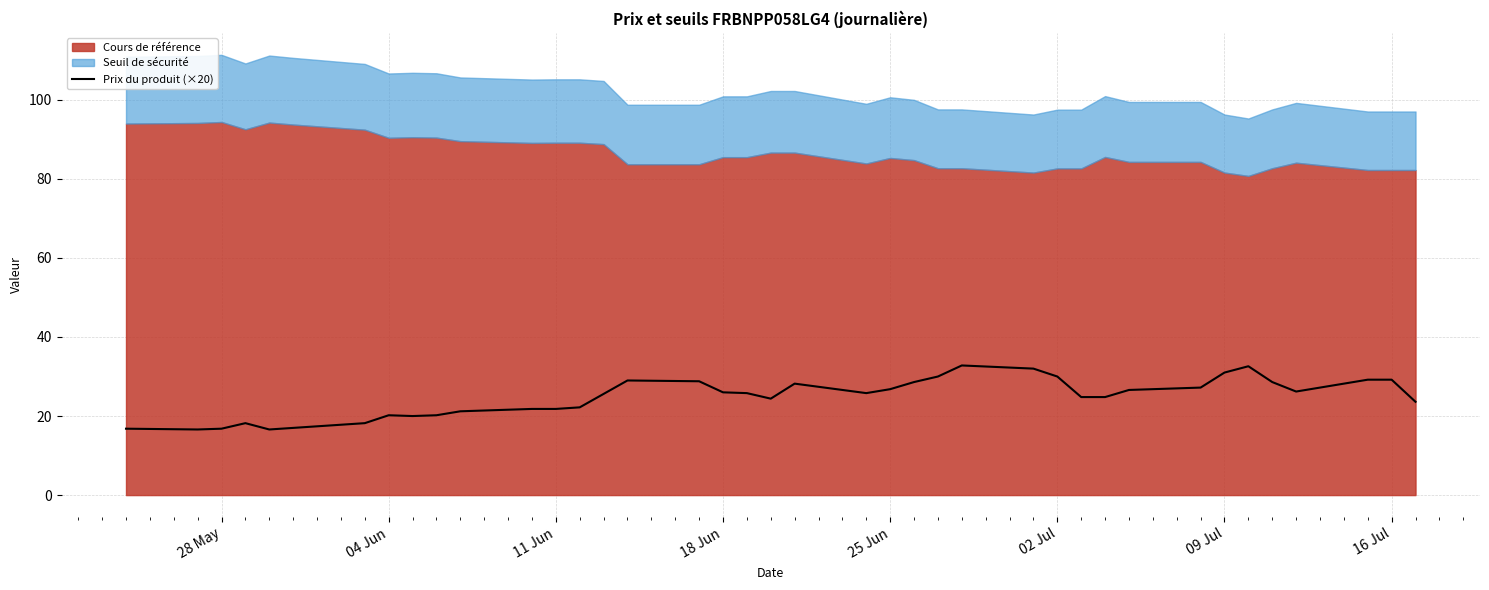

True or false: Prix du produit (×20) has a value of 20.2 at 04 Jun.

True